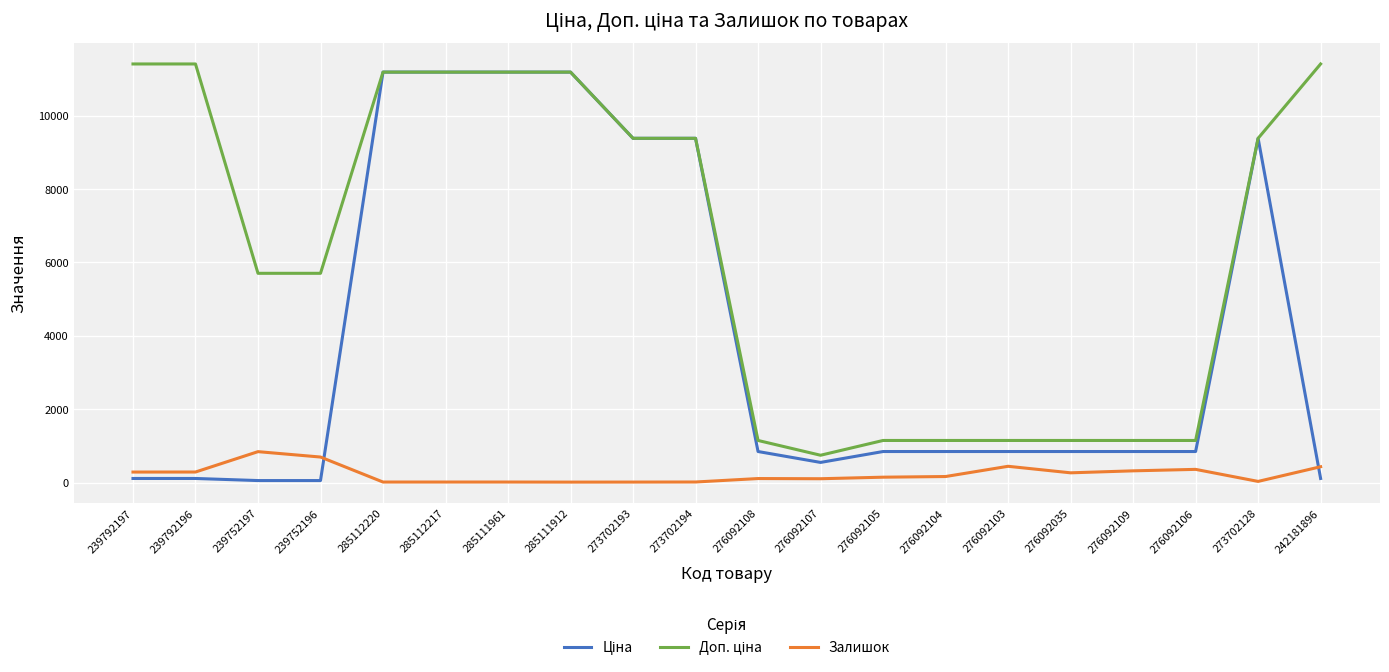

Is this an area chart (filled region under the line)?

No